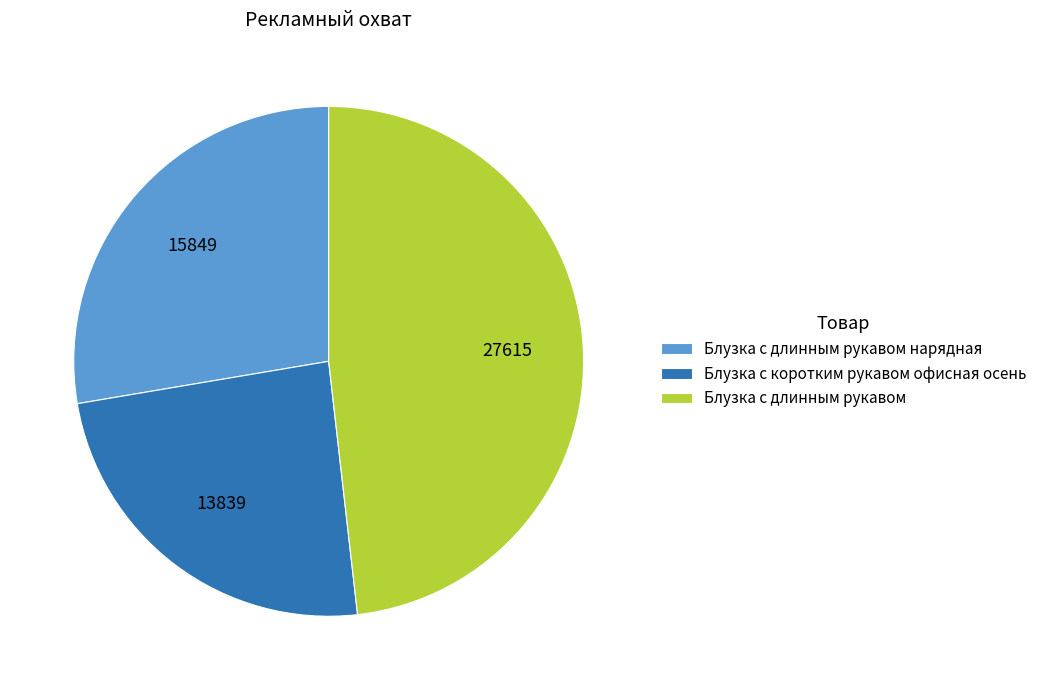

Is there a majority slice in this chart?

No